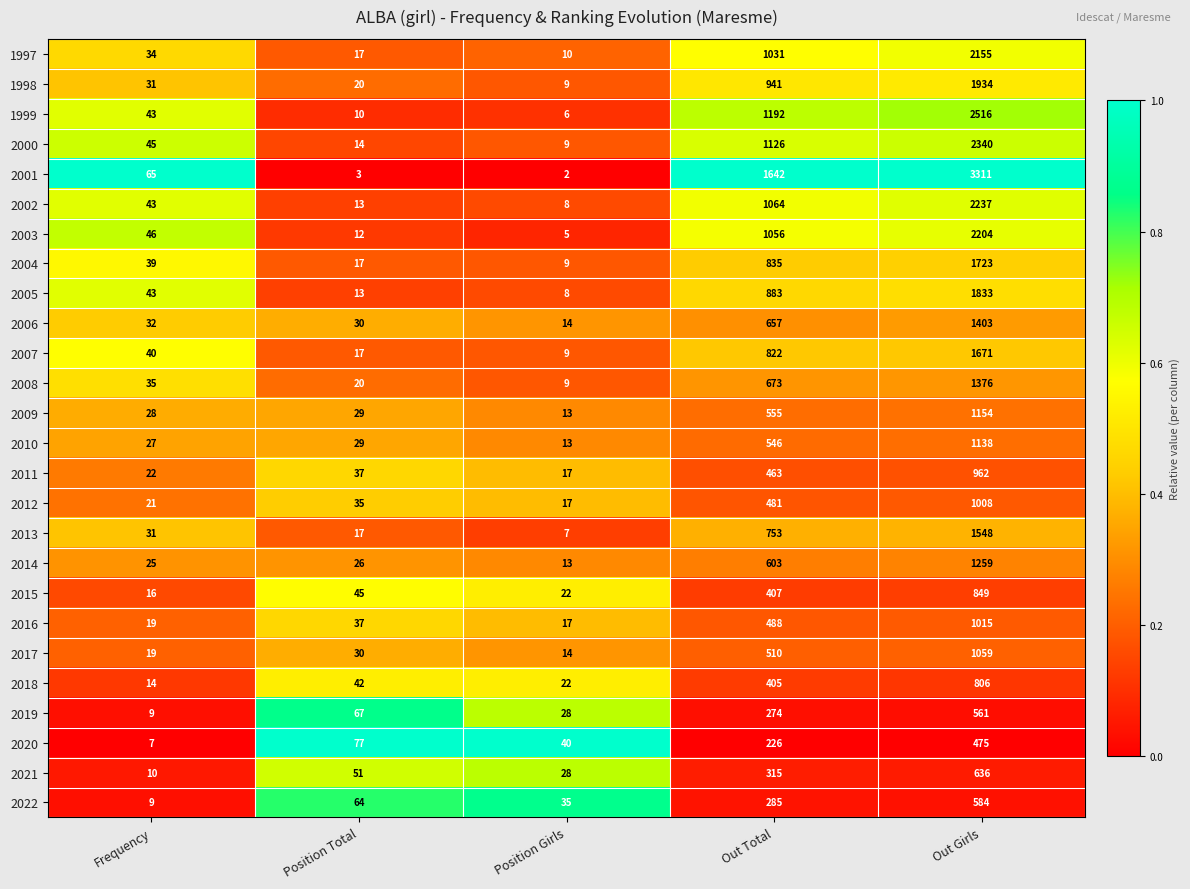

True or false: 2008 has a value of 9 at Position Girls.

True